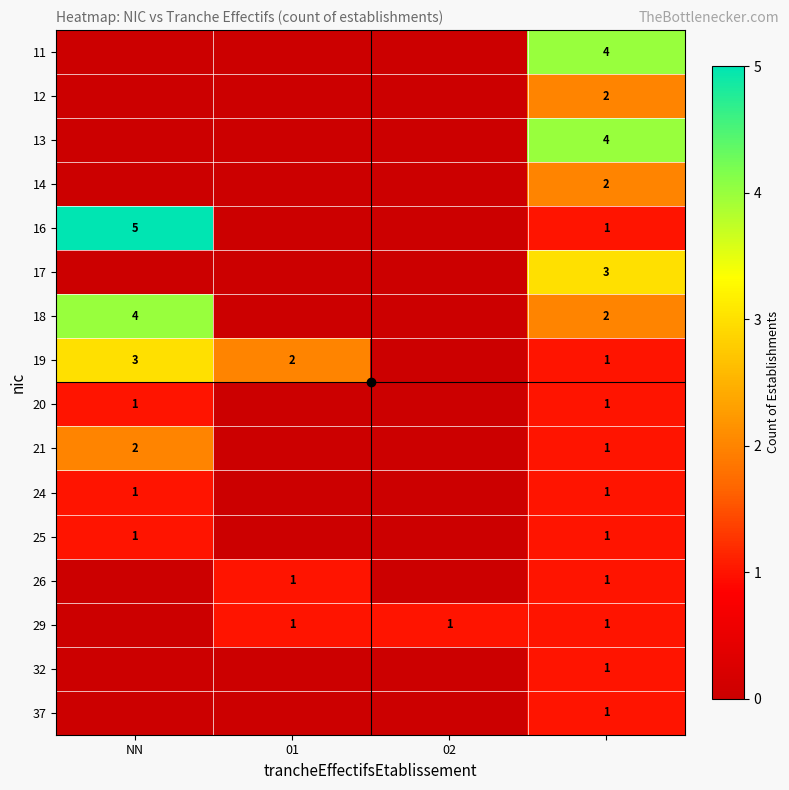

Is it true that 19 equals 1 at 01?

False